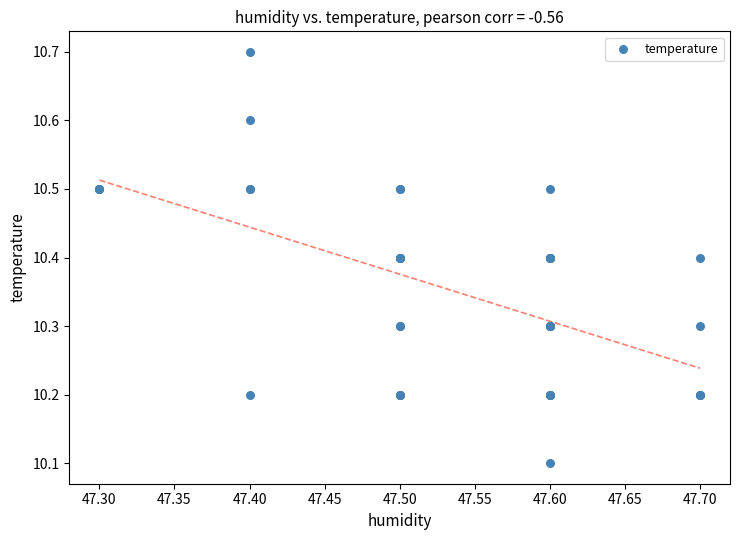

What Y value in the scatter plot is closest to 10?

10.1